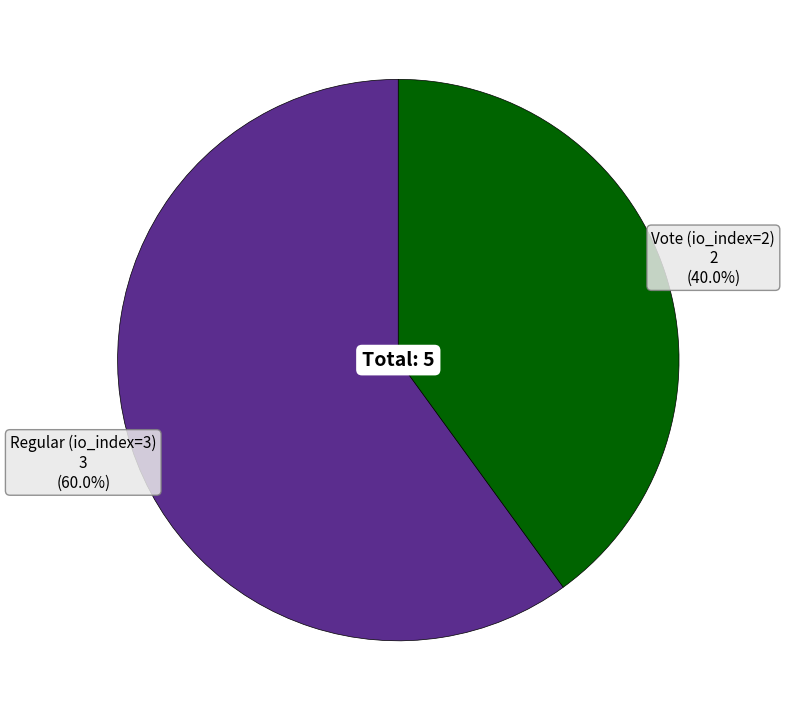

To the nearest percent, what percentage of the pie is Regular (io_index=3)?

60%